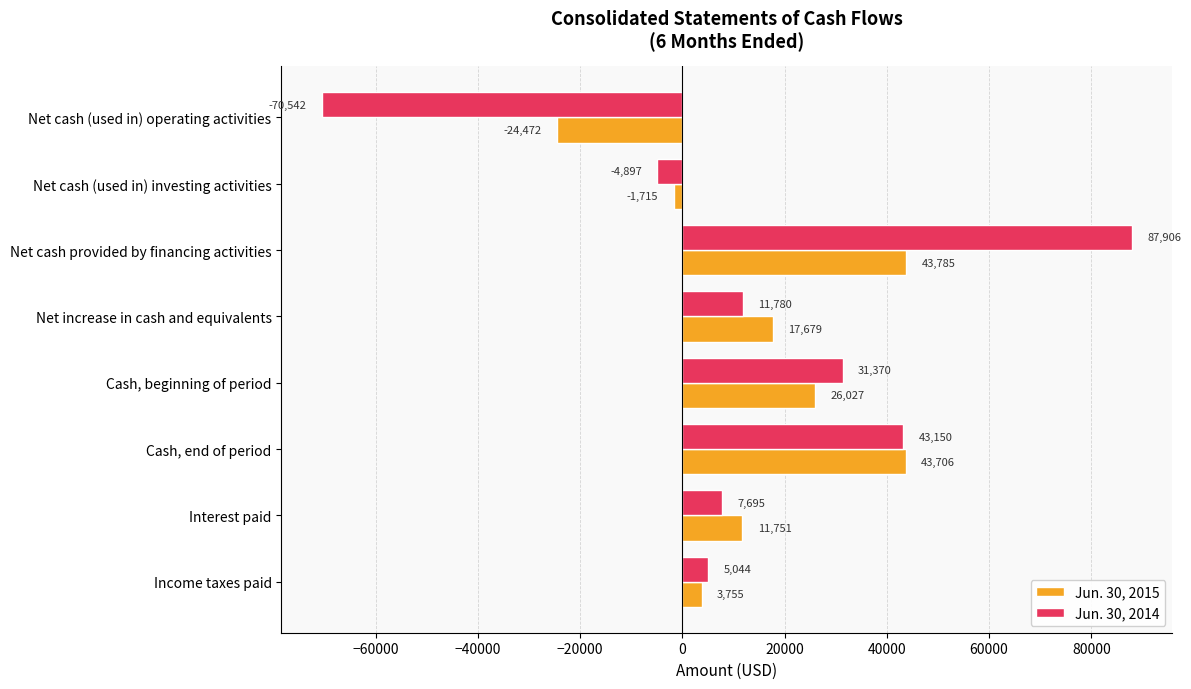

At which label does Jun. 30, 2014 reach its peak?

Net cash provided by financing activities